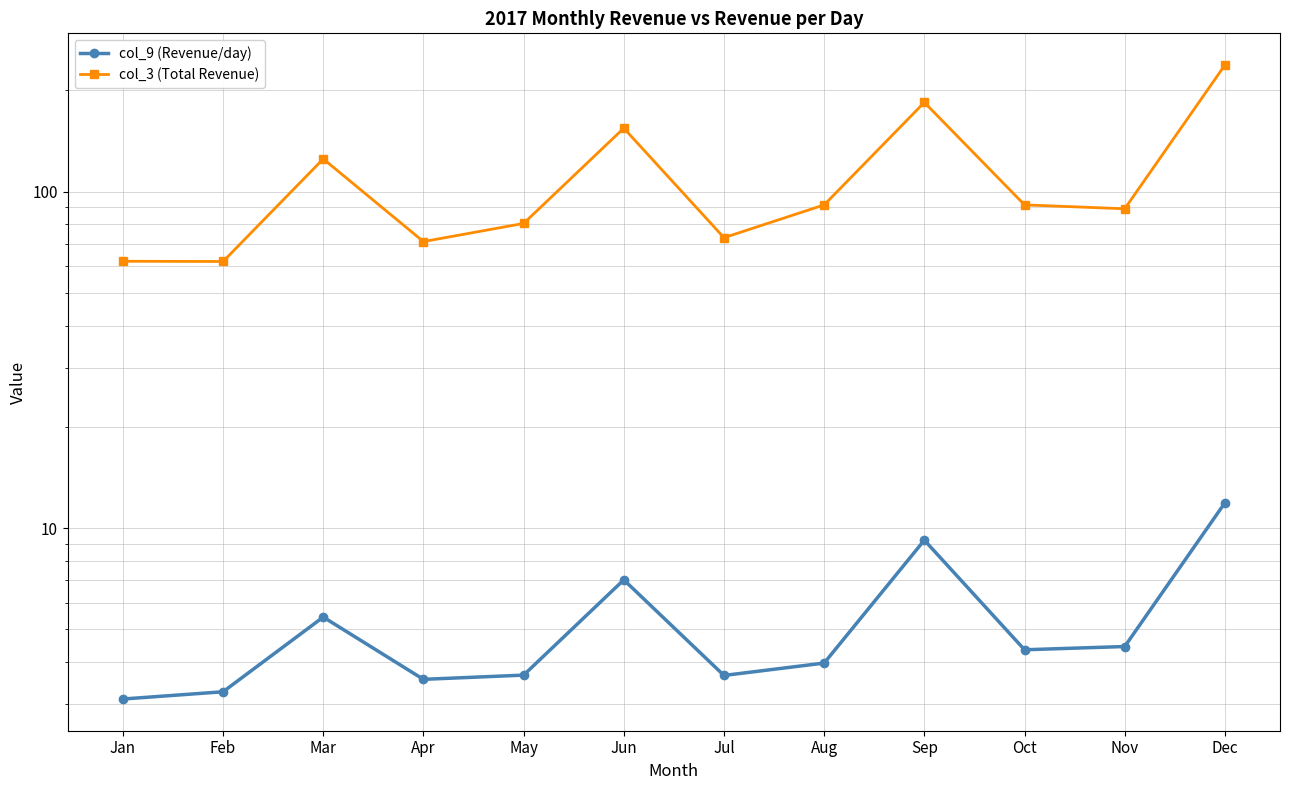

What is the sum of the col_9 (Revenue/day) values at Oct and Sep?

13.6